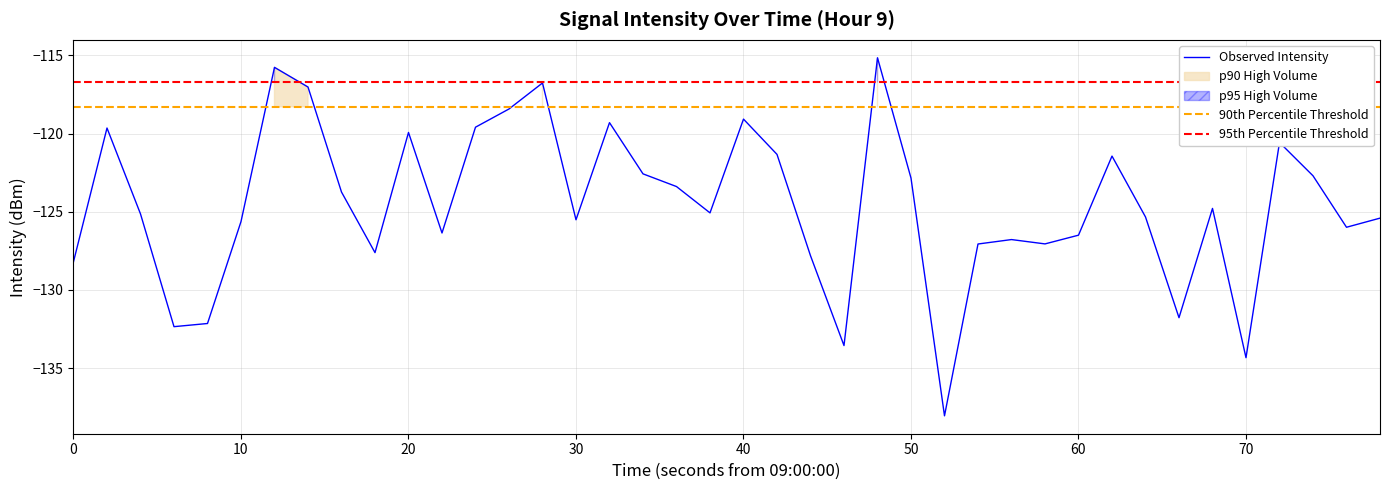

What is the highest value of the Observed Intensity series?

-115.2